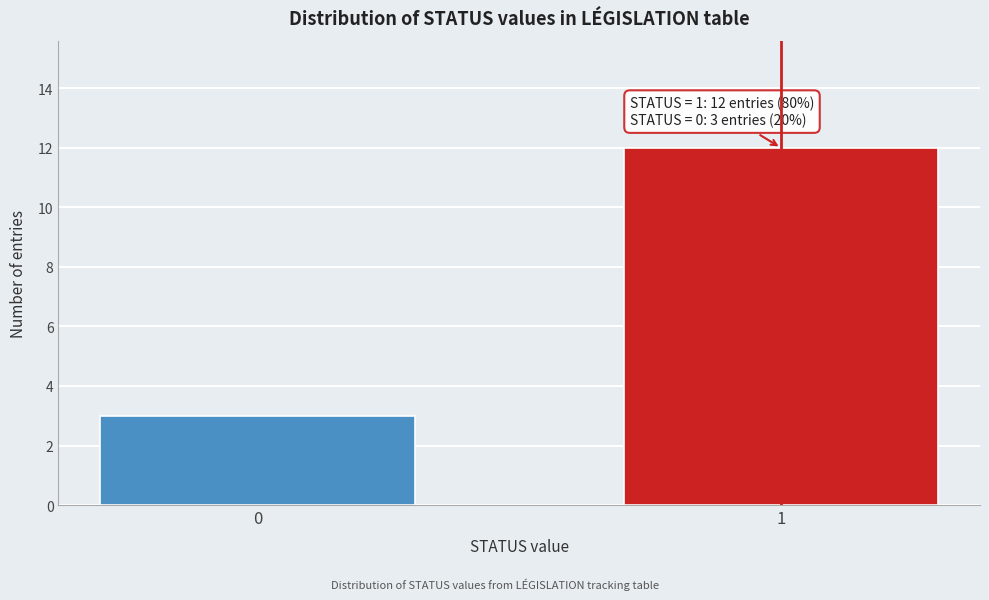

Reading left to right, extract all data points from this chart.

0=3	1=12